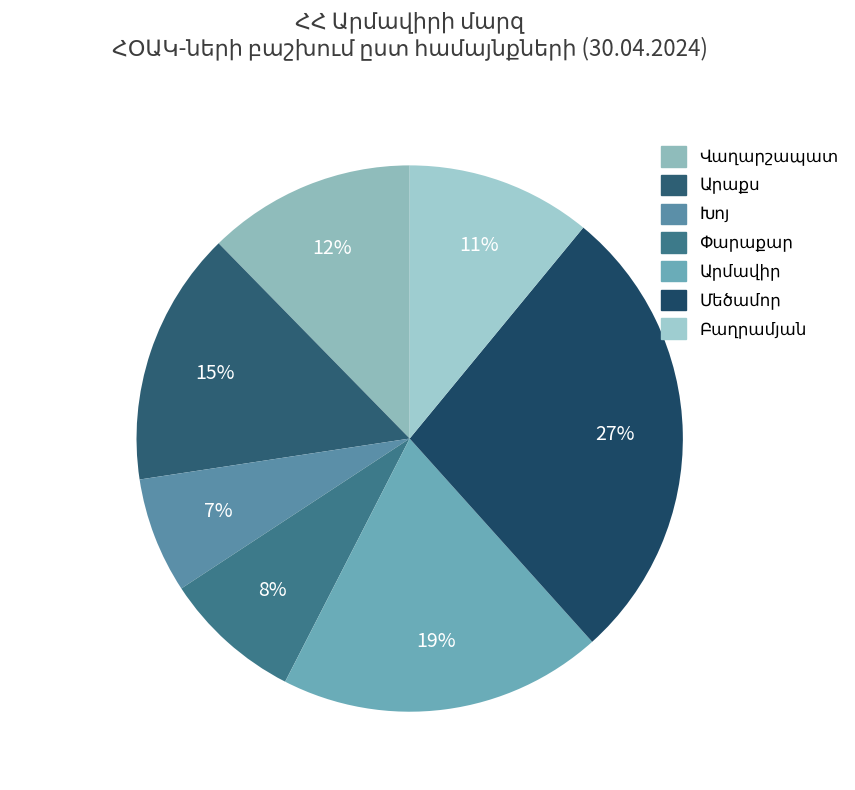

Is it true that Փարաքար is 1% of the pie?

False